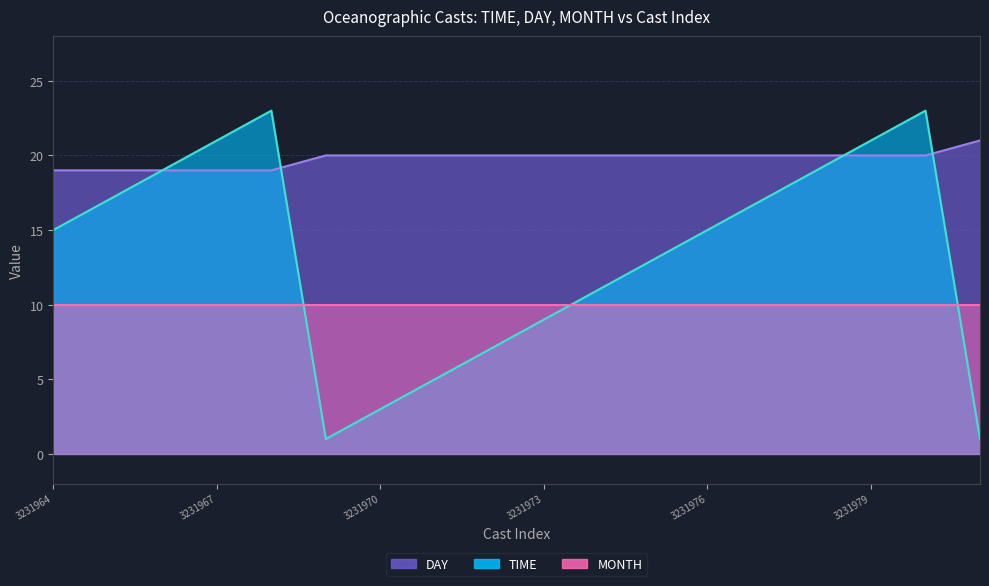

How many data points in TIME are above 15?

8